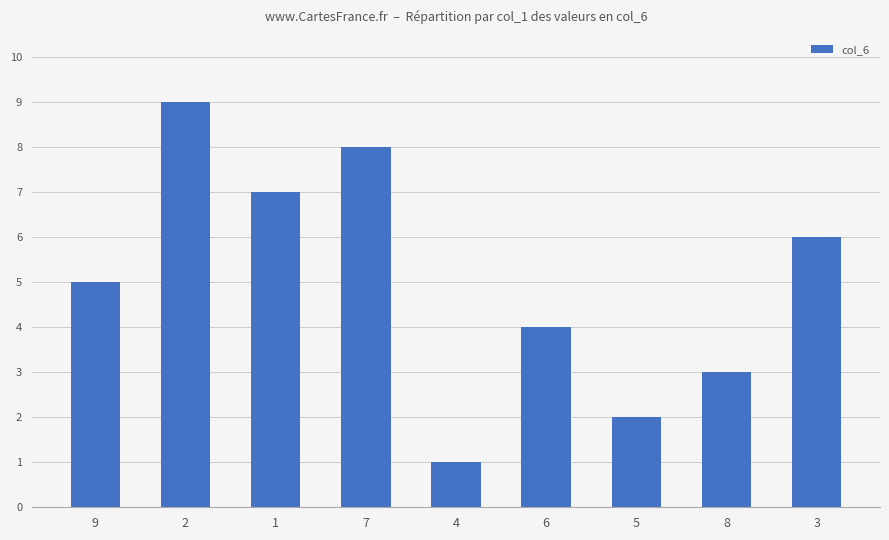

Read the value at 9.

5